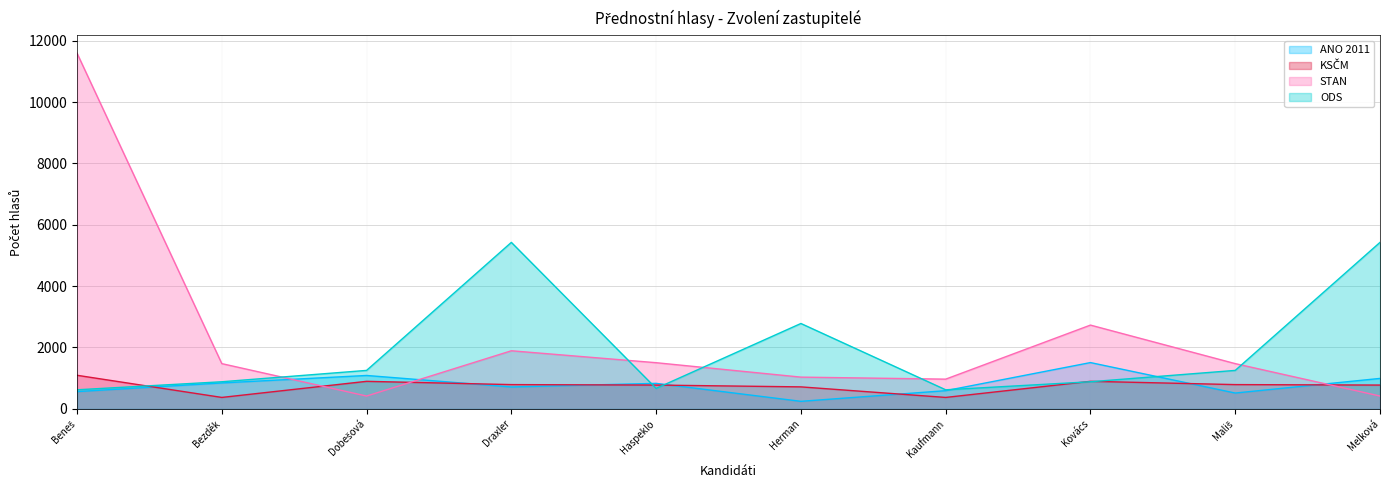

What is the spread (max minus min) of values at Mališ?

959